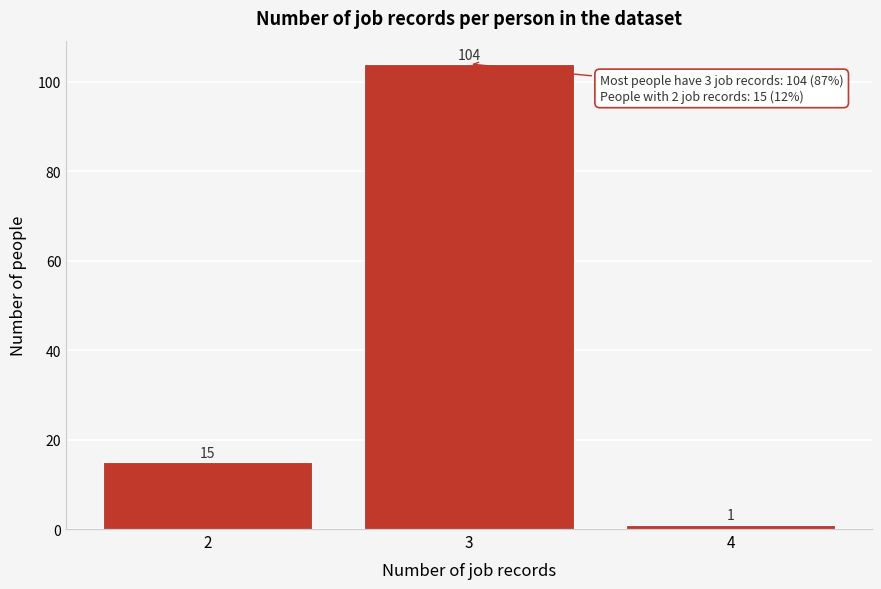

Reading right to left, extract all data points from this chart.

4=1	3=104	2=15